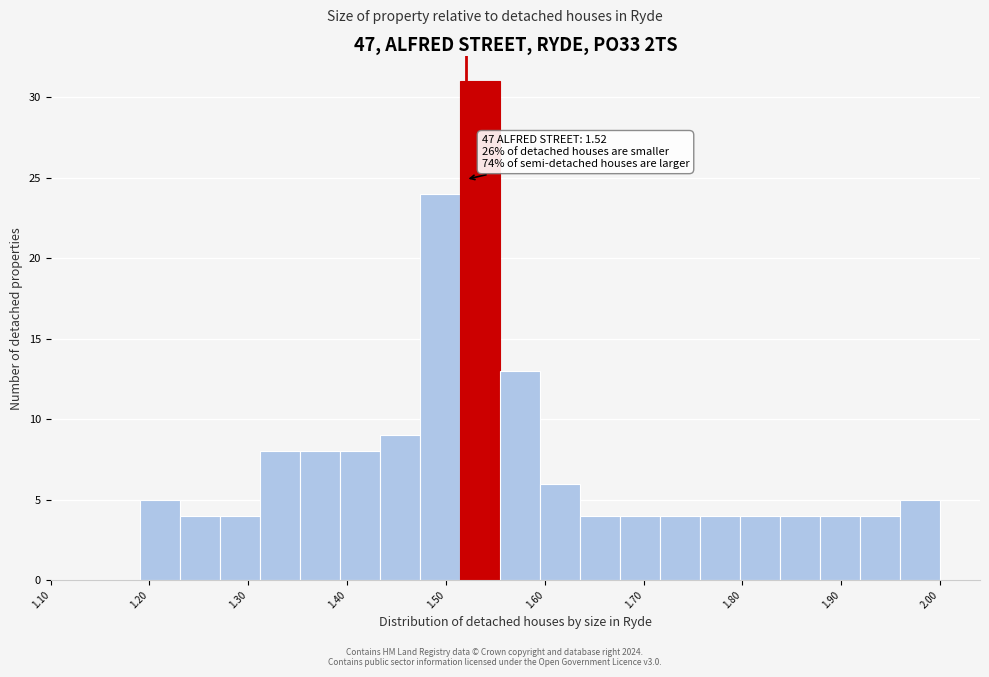

Which range on the x-axis has the tallest bar?

1.51 to 1.55